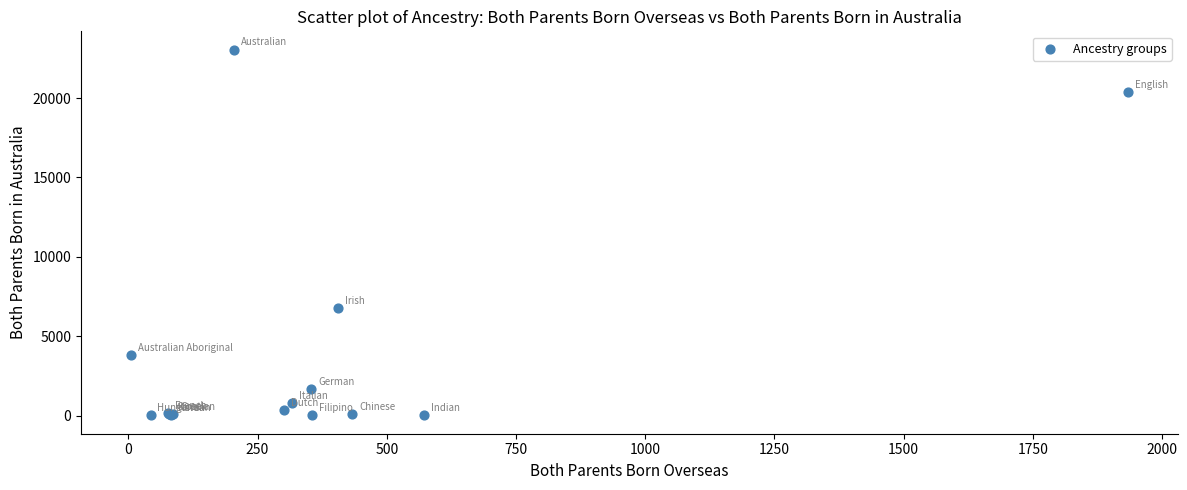

What Y value in the scatter plot is closest to 11528?

6781